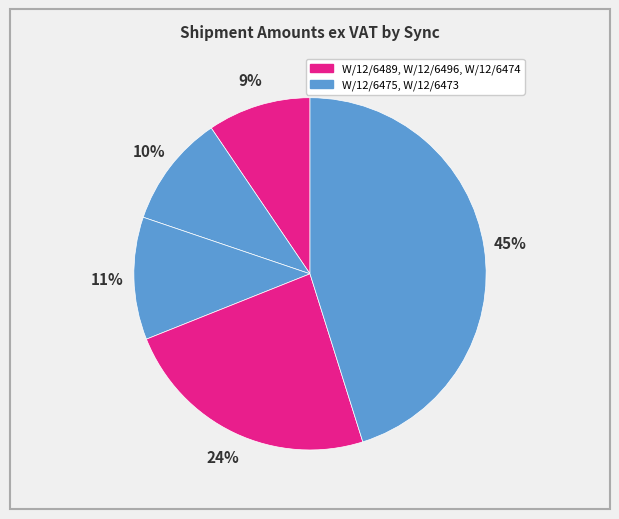

How many segments does this pie chart have?

5